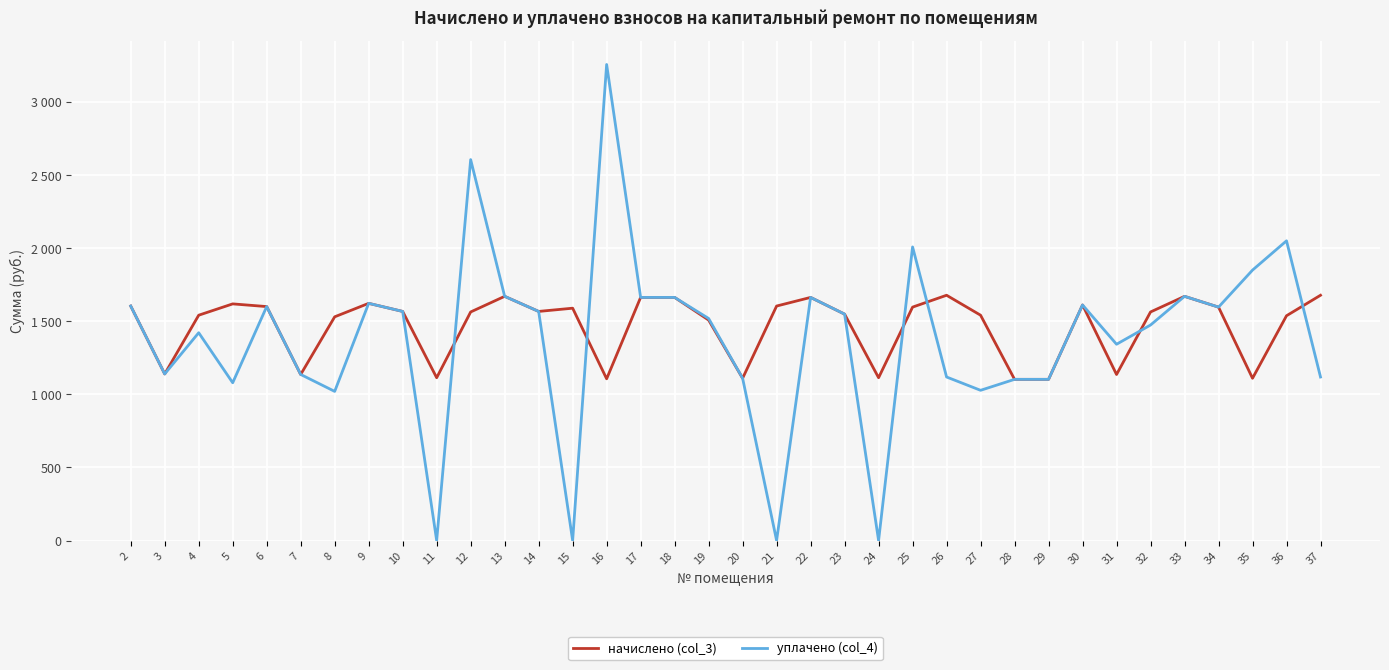

In начислено (col_3), how many points are higher than both neighbors (excluding endpoints)?

8